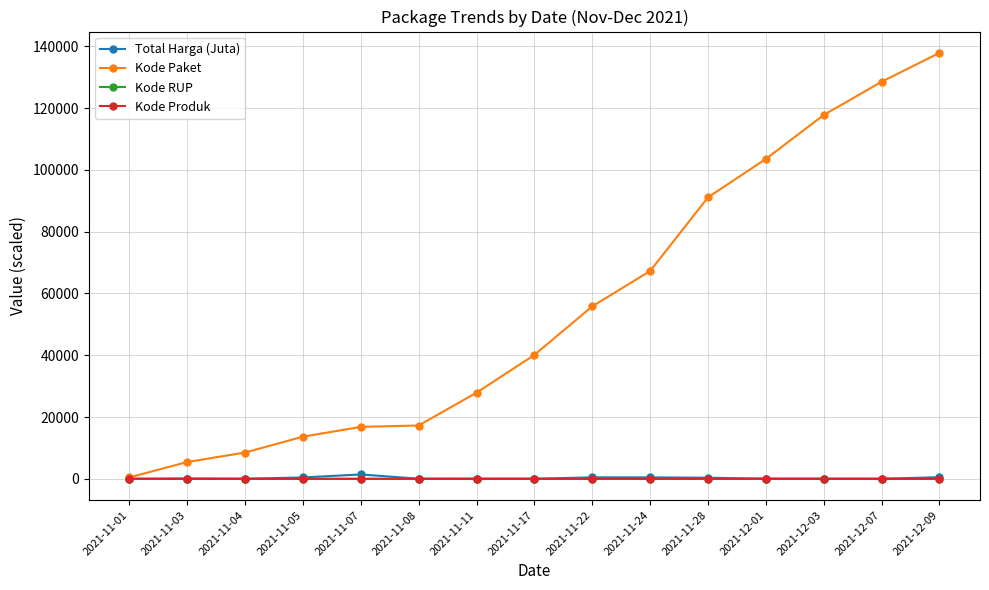

What is the average value of the Kode Paket series?

55474.3